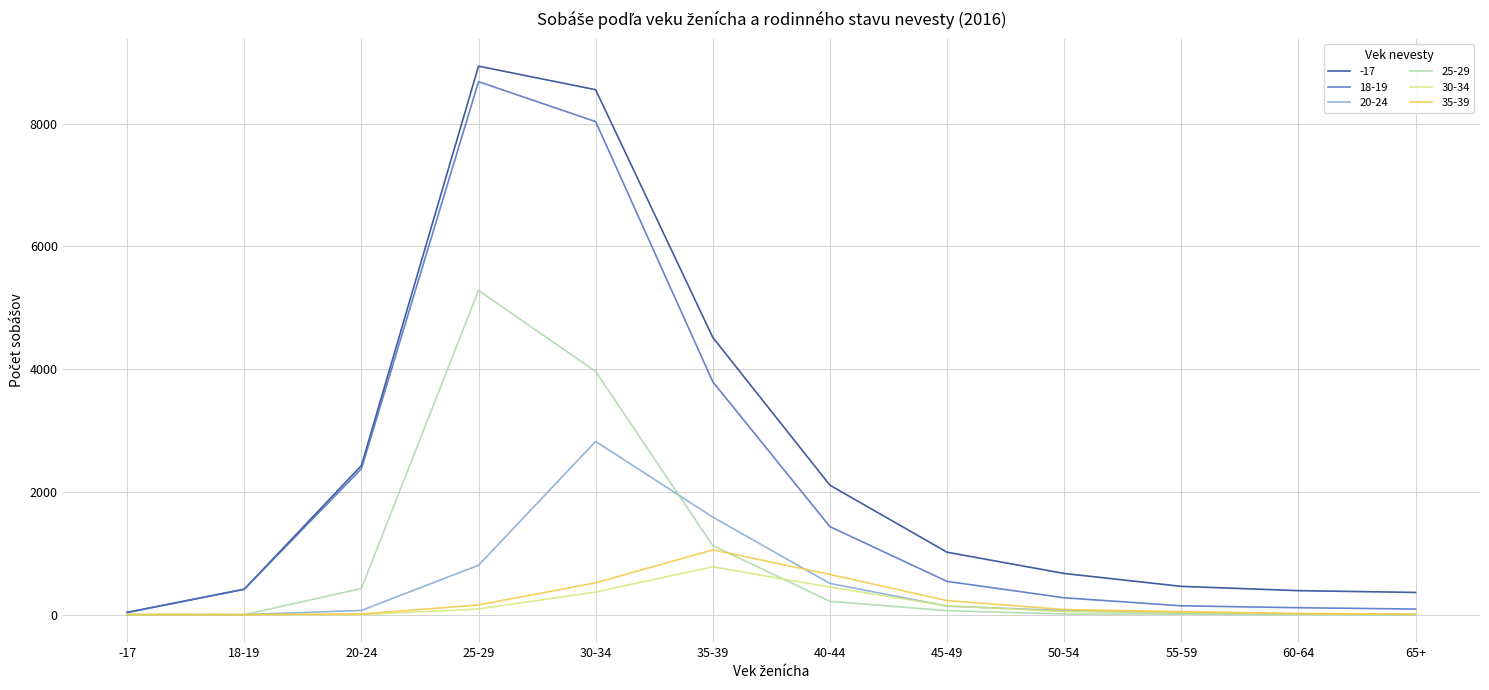

Is the value of 18-19 at 35-39 greater than the value of 25-29 at -17?

Yes